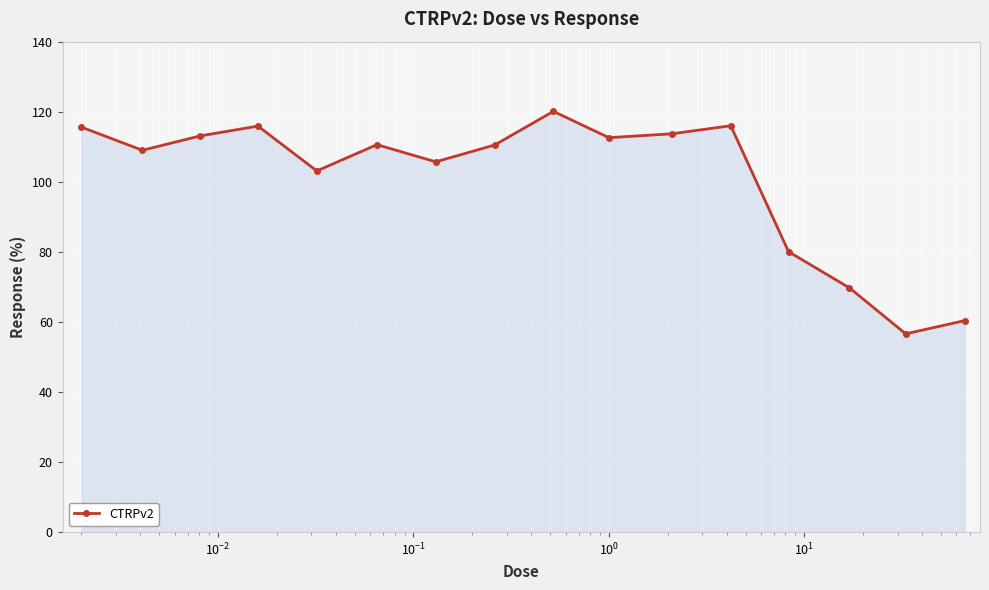

Does the chart display data point markers on the line(s)?

Yes